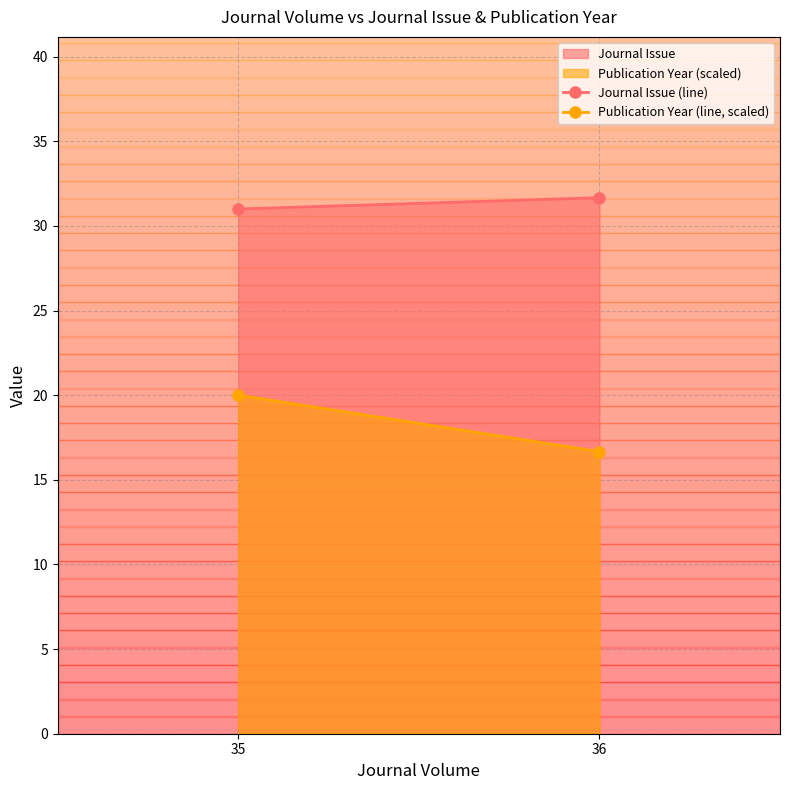

Reading left to right, list all the values displayed in this chart.

Journal Issue (line): 35=31.0	36=31.7
Publication Year (line, scaled): 35=20.0	36=16.7